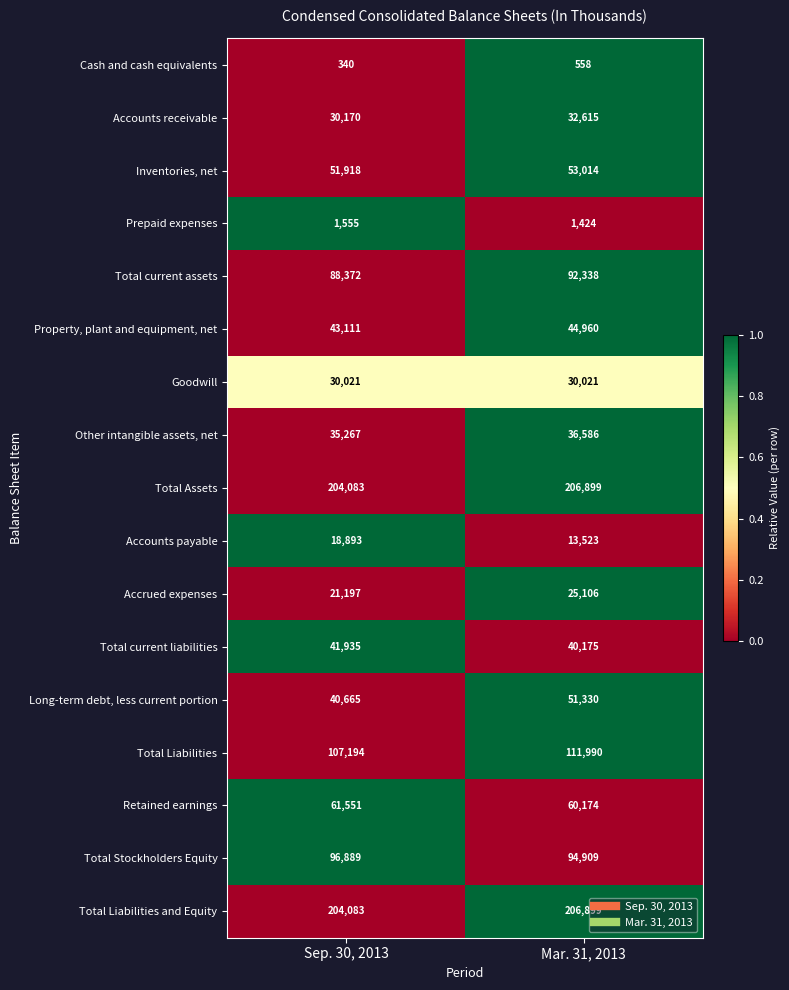

The value of Cash and cash equivalents at Sep. 30, 2013 is 340. True or false?

True